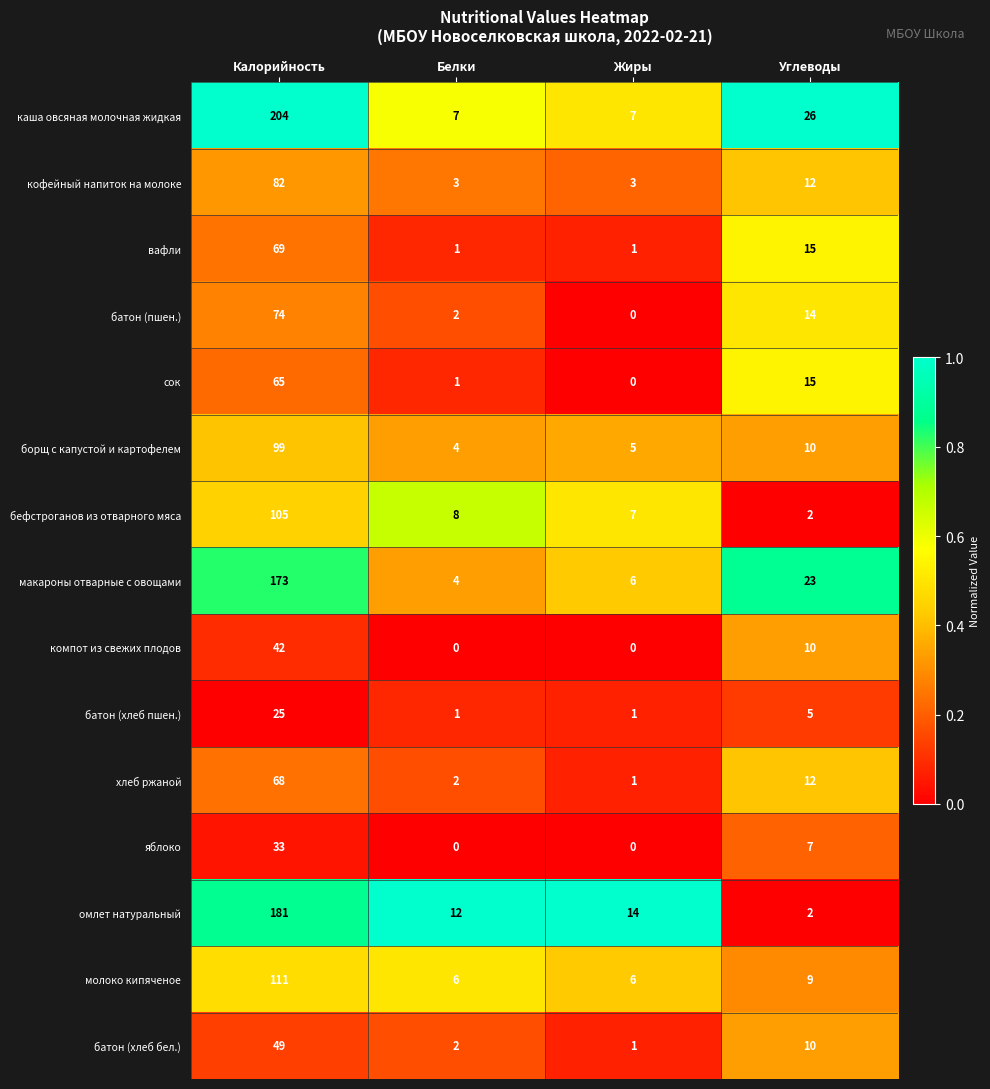

What is the difference between the highest and lowest values at Калорийность?

179